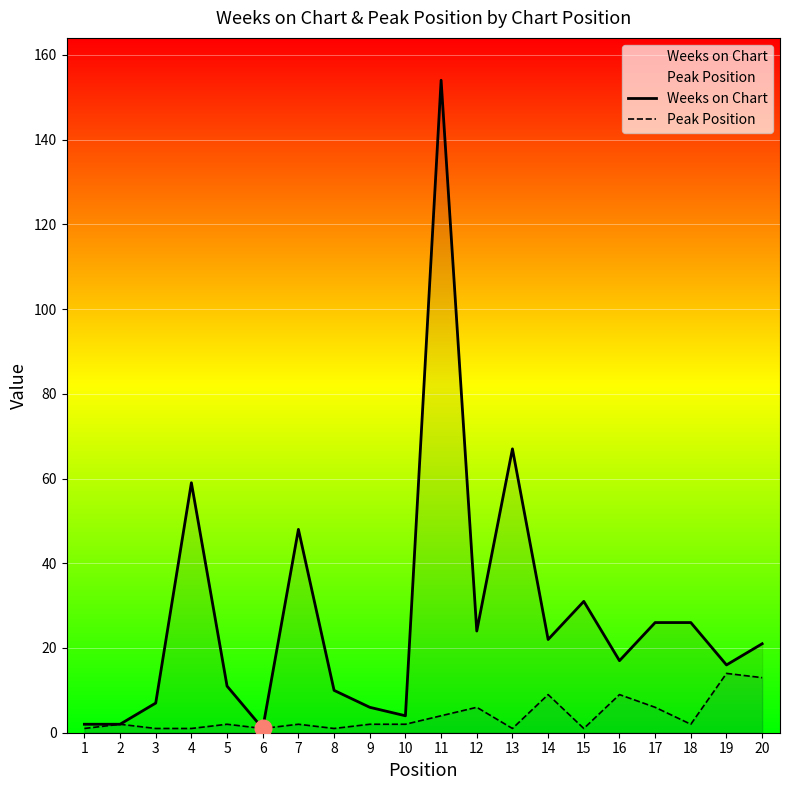

Rank the series by their average value, from lowest to highest.

Peak Position, Weeks on Chart